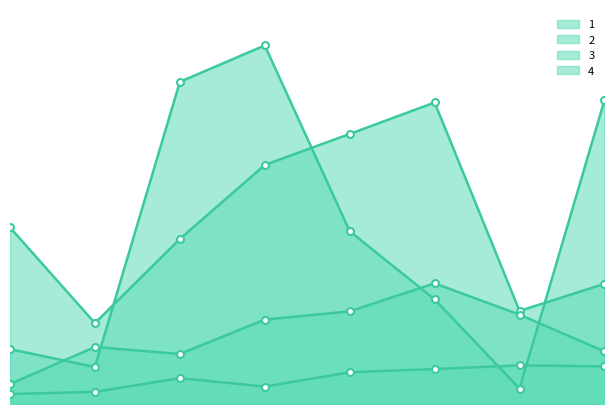

How many data points in 4 are less than 11?

4